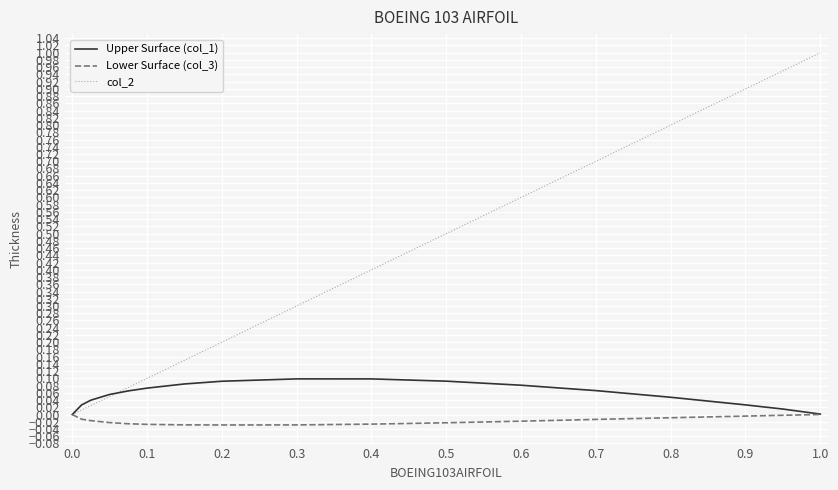

Which series has the largest total across all categories?

col_2